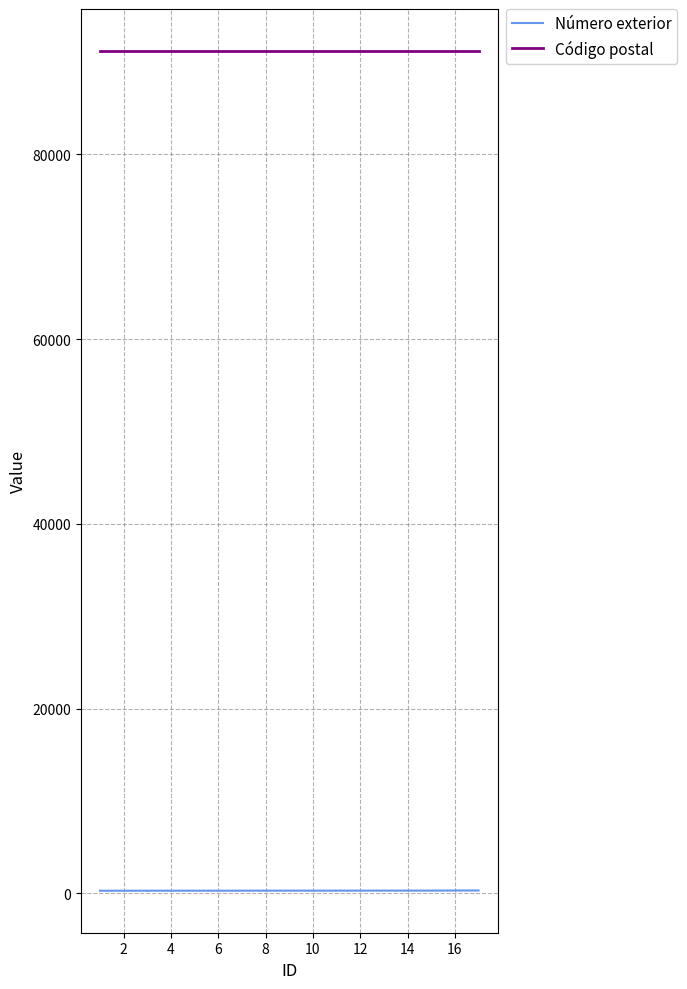

Rank the series by their maximum value, from highest to lowest.

Código postal, Número exterior